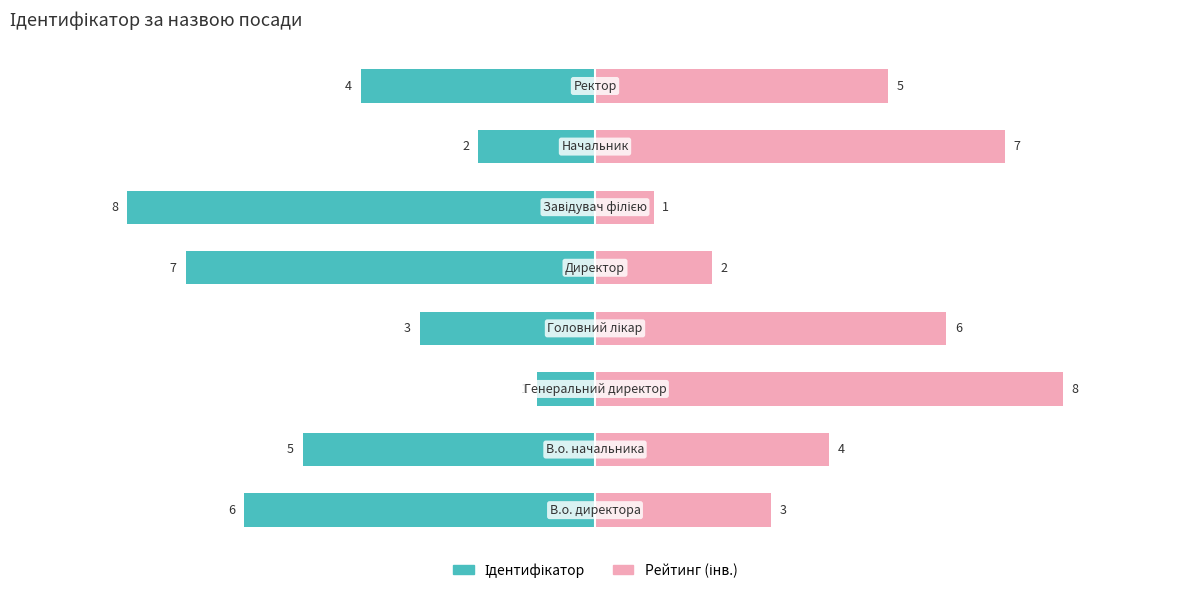

At how many categories does at least one series exceed -4?

8